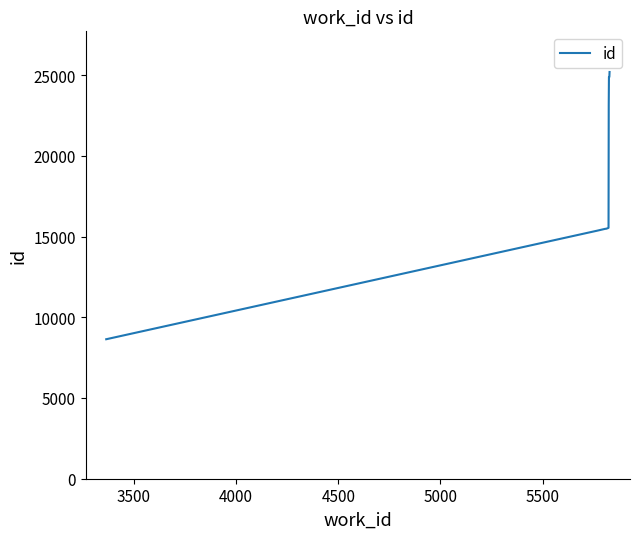

What is the minimum value shown in the chart?

8639